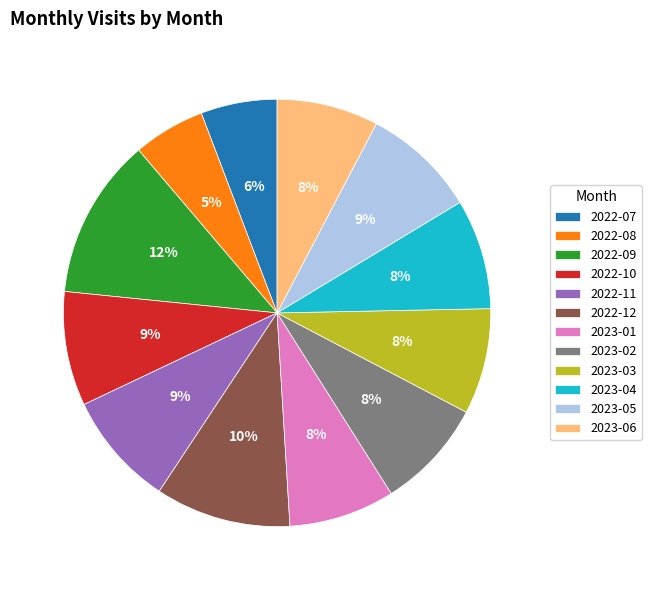

Count the number of slices in the pie.

12